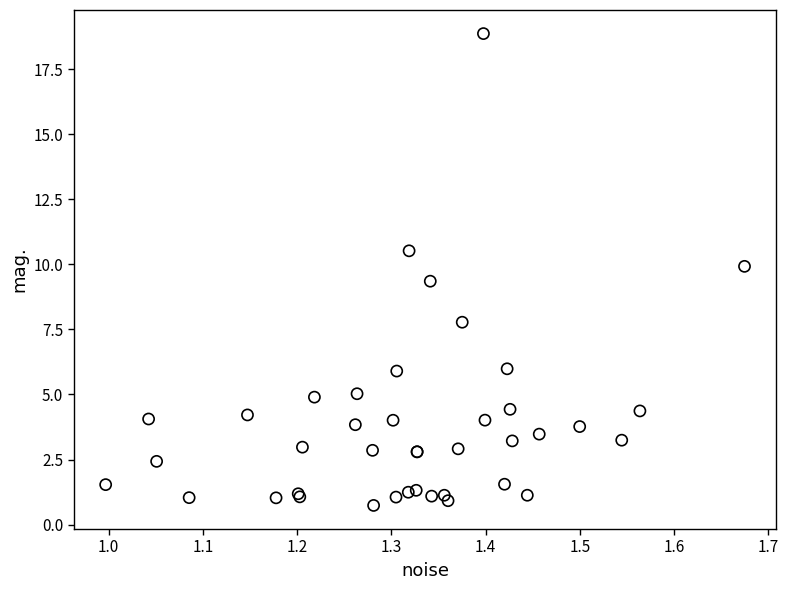

What Y value in the scatter plot is closest to 9?

9.4